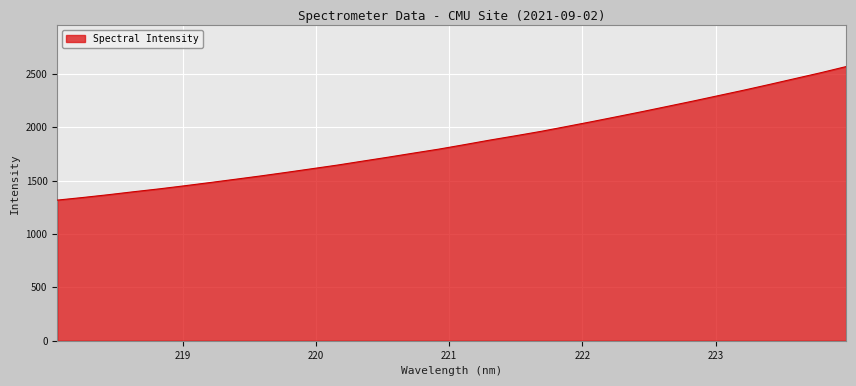

What is the greatest value displayed?

2569.7